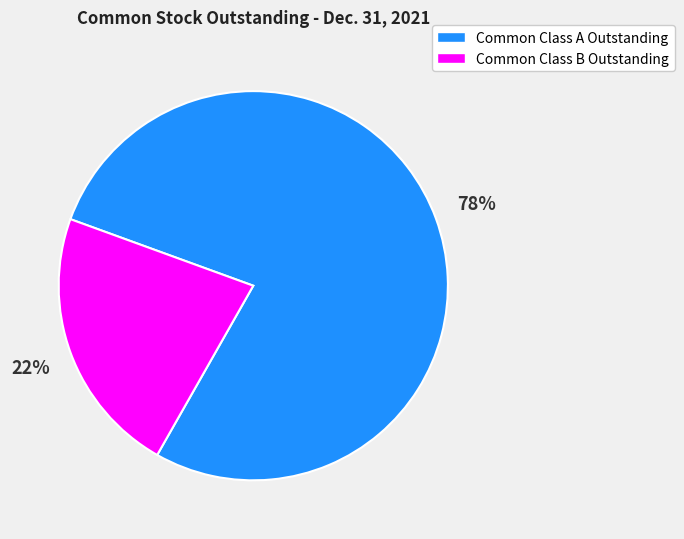

Is it true that Common Class B Outstanding is 22% of the pie?

True